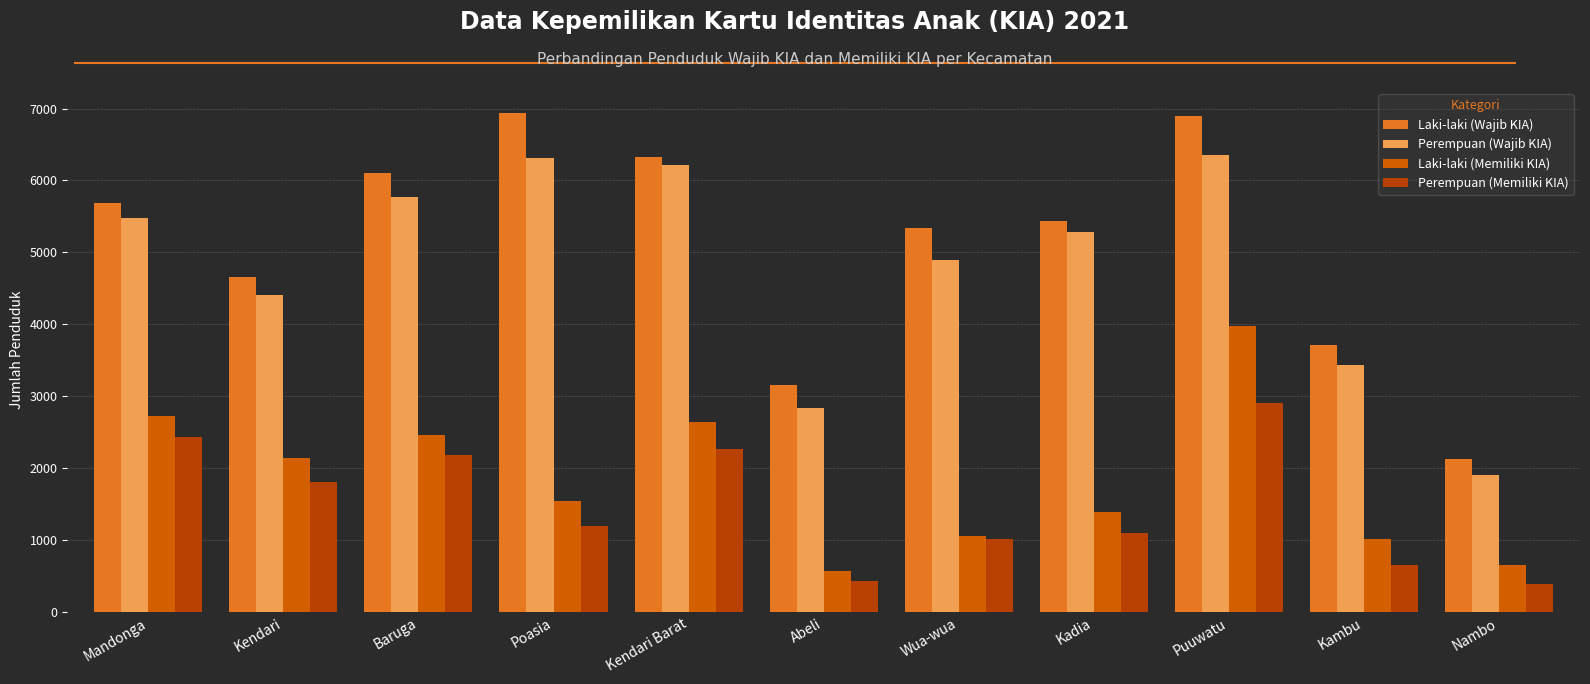

How many data points does each series have?

11